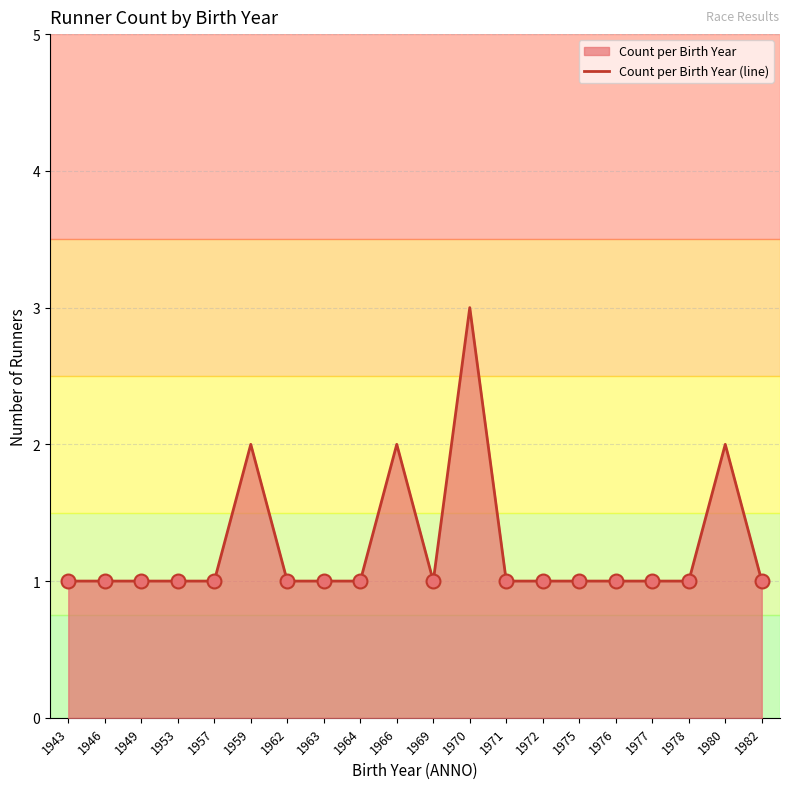

Approximately how many times larger is the value at 1966 compared to 1969?

2.0